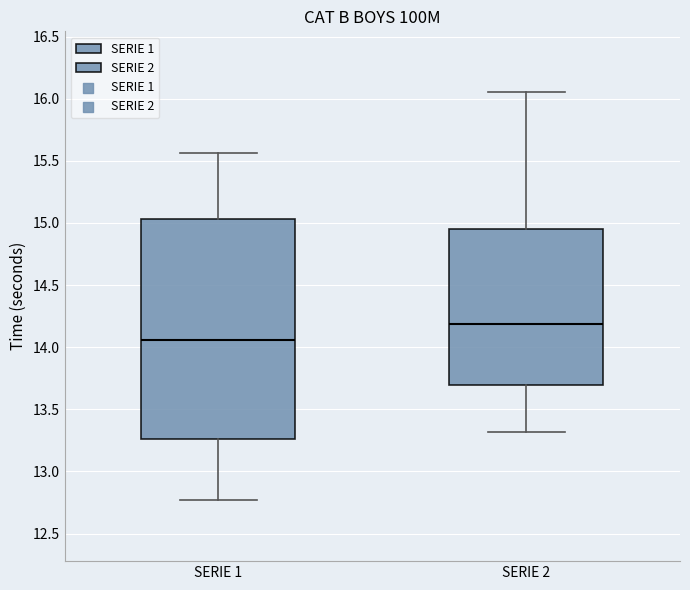

Reading left to right, transcribe this box plot: for each box, give where its median line is, the range the box spans, and where its two whiskers end, as read against the y-axis. The values are not printed on the chart, so give them approximately, as read against the axis.

SERIE 1: median 14.05, box 13.25 to 15.05, whiskers 12.75 to 15.55
SERIE 2: median 14.20, box 13.70 to 14.95, whiskers 13.30 to 16.05